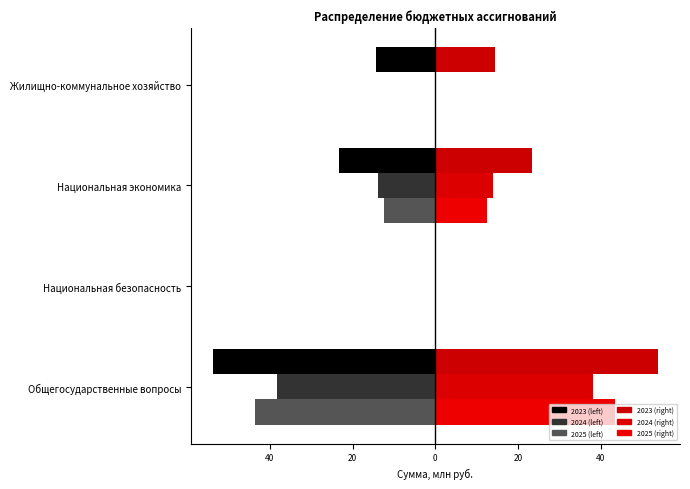

Between Национальная безопасность and Национальная экономика, which series saw the biggest shift?

2023